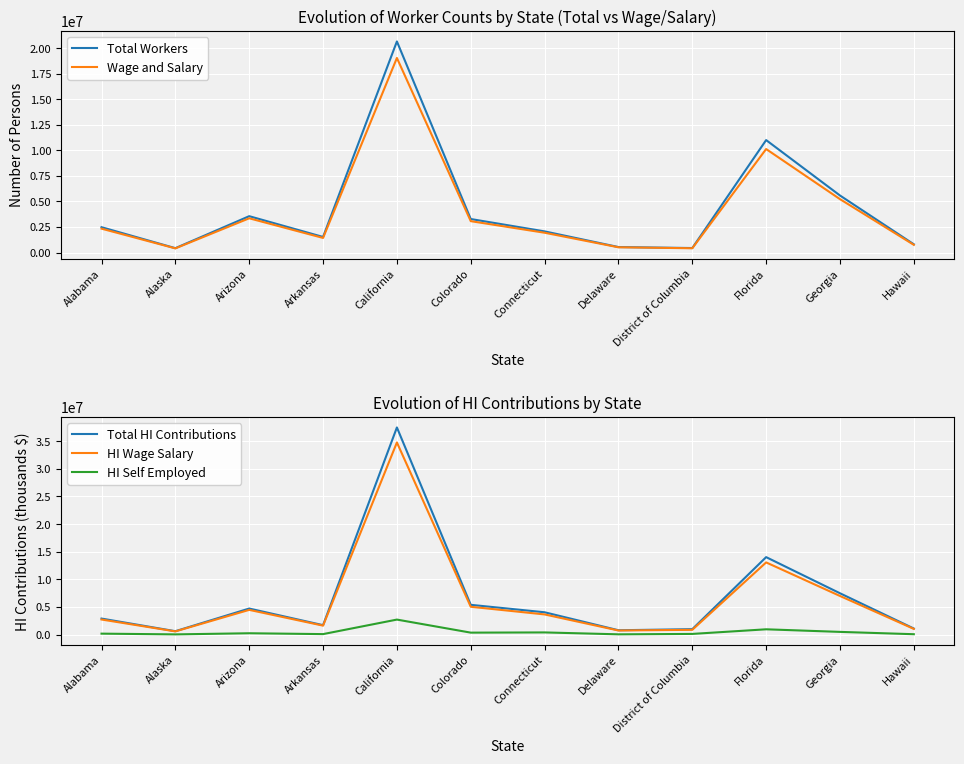

What is the value of the HI Self Employed point at the 5th from the left?

2714717